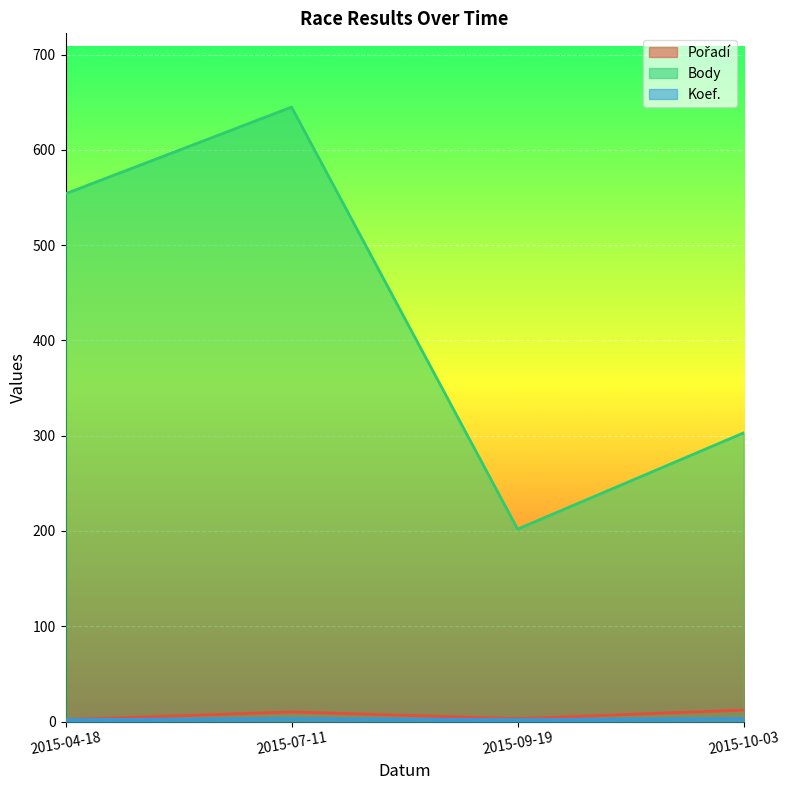

Rank the series at 2015-04-18 from highest to lowest value.

Body, Pořadí, Koef.